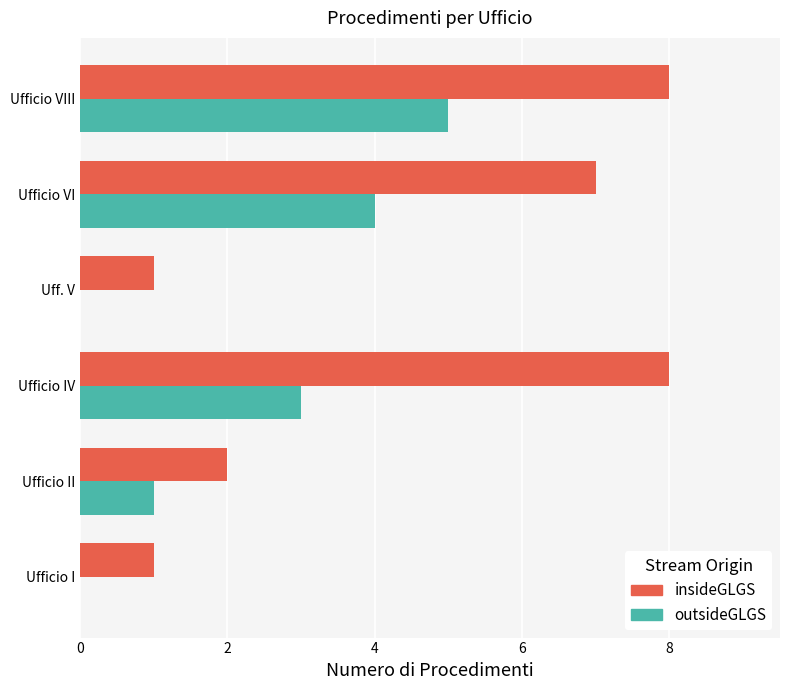

Is the value of outsideGLGS at Ufficio VI greater than the value of insideGLGS at Ufficio VI?

No